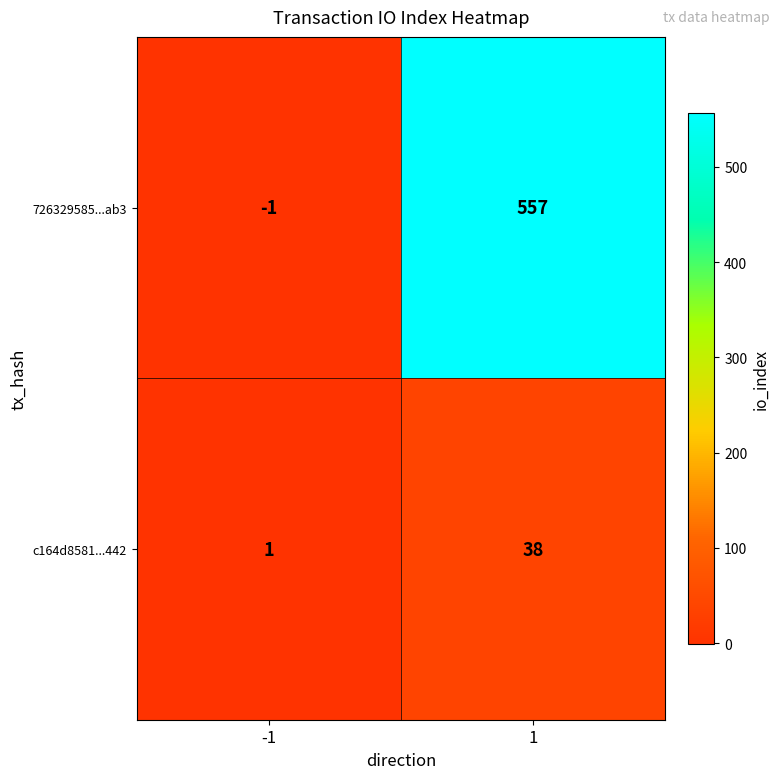

What is the difference between the highest and lowest values at -1?

2